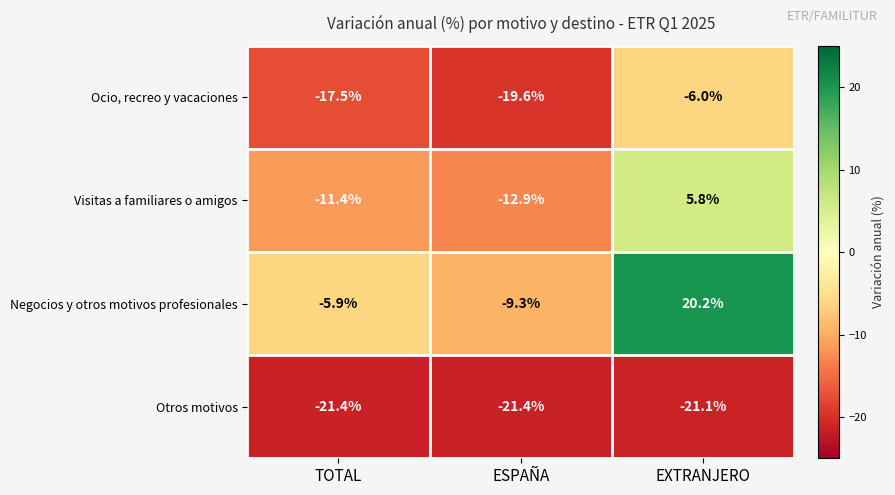

How many distinct data groups are displayed?

4